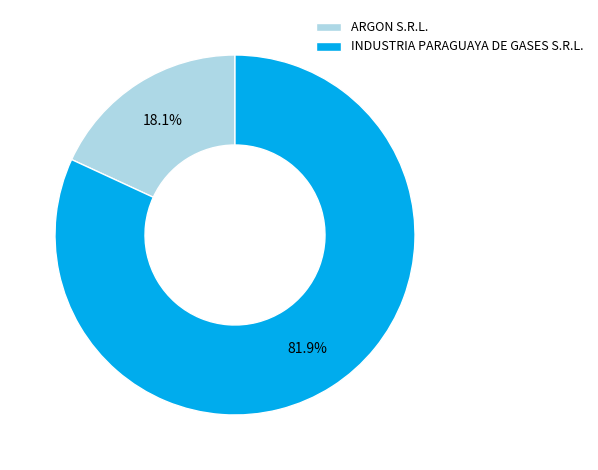

Which has a higher value, ARGON S.R.L. or INDUSTRIA PARAGUAYA DE GASES S.R.L.?

INDUSTRIA PARAGUAYA DE GASES S.R.L.